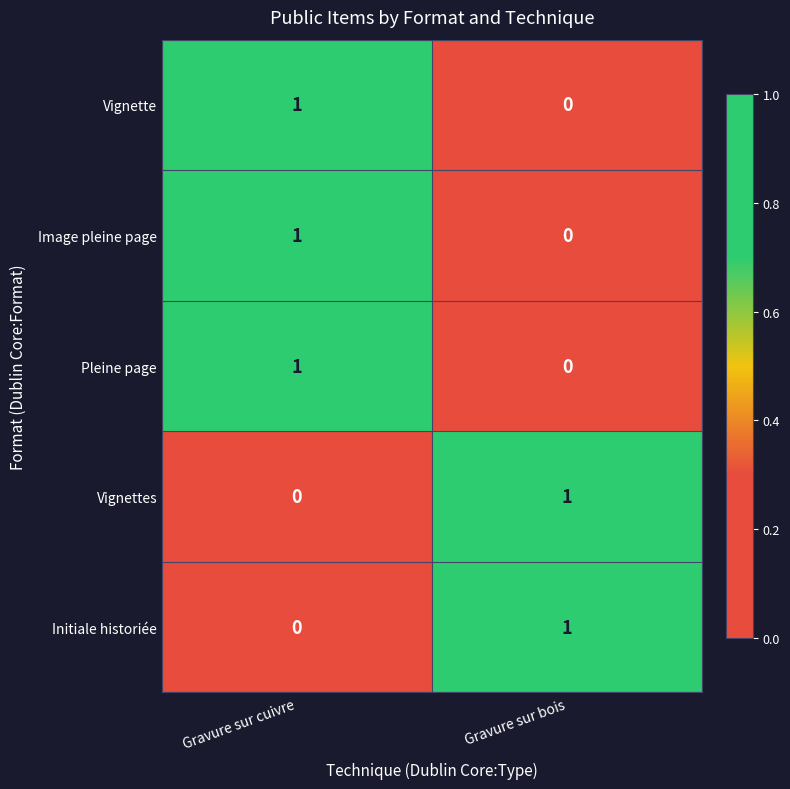

Which category has the lowest value in the Pleine page series?

Gravure sur bois